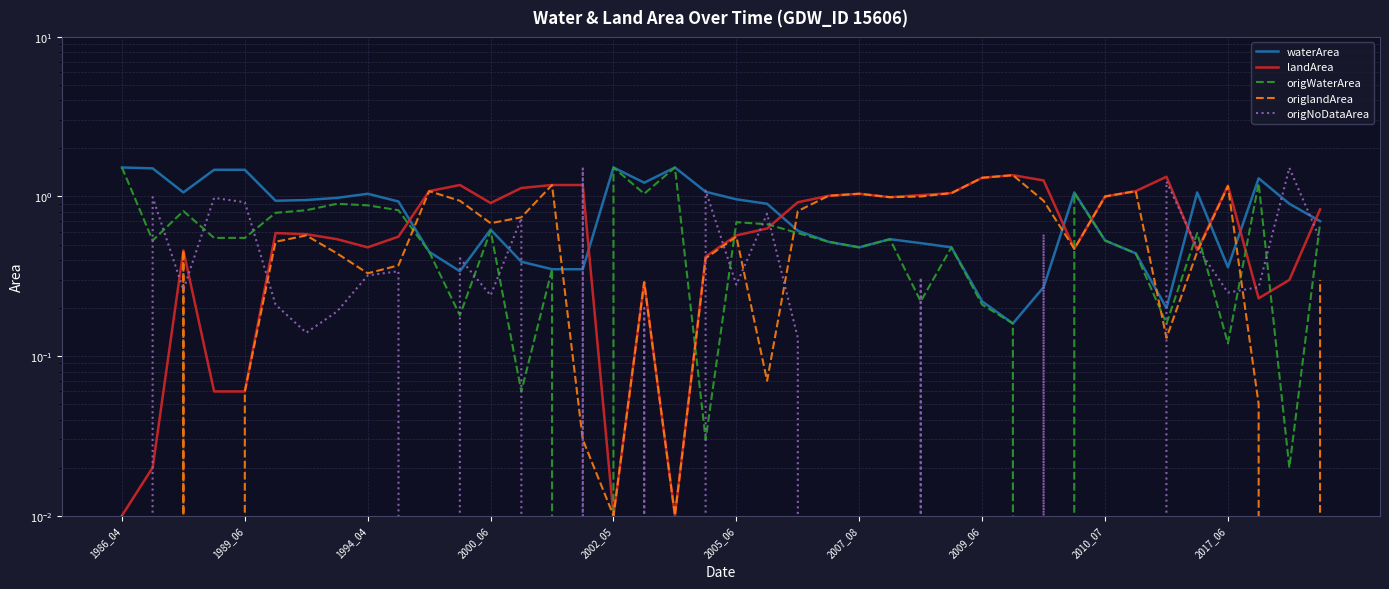

What is the difference between the waterArea values at 17 and 12?

0.6